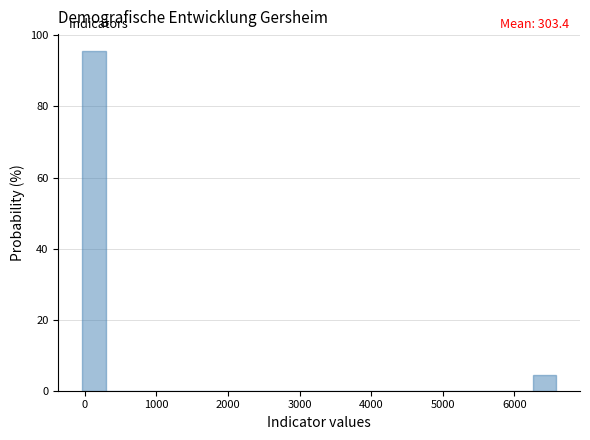

Around what value on the x-axis is the tallest bar? Give the approximate position of its centre, as read against the axis.

100